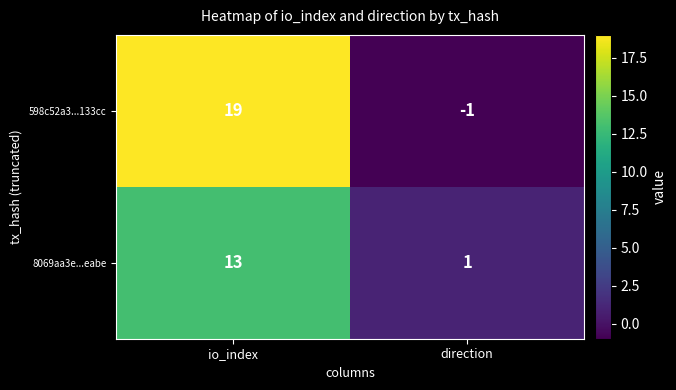

Which series has the widest spread of values?

598c52a3...133cc